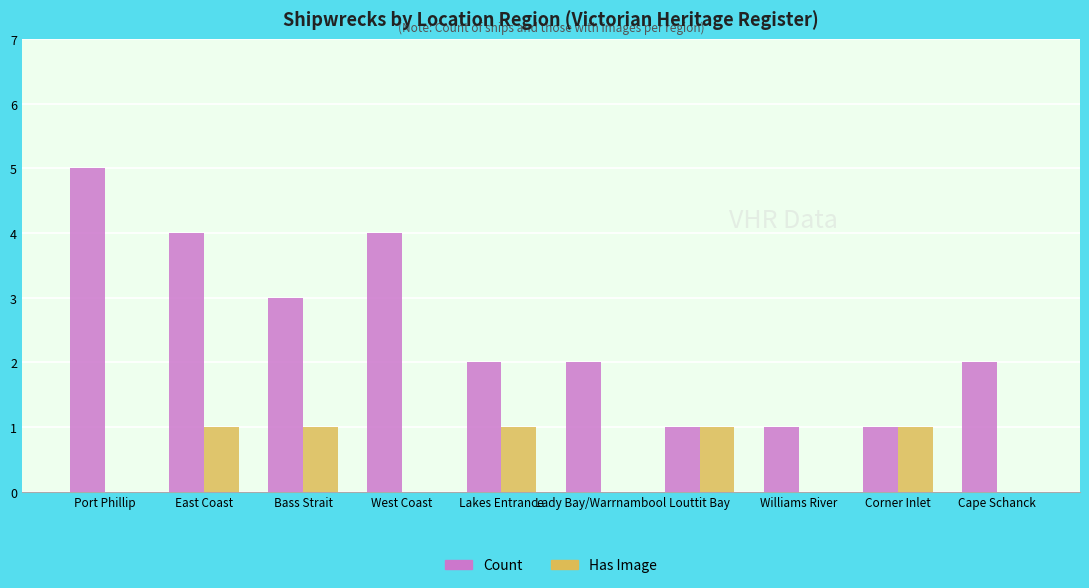

How many series are shown in this chart?

2